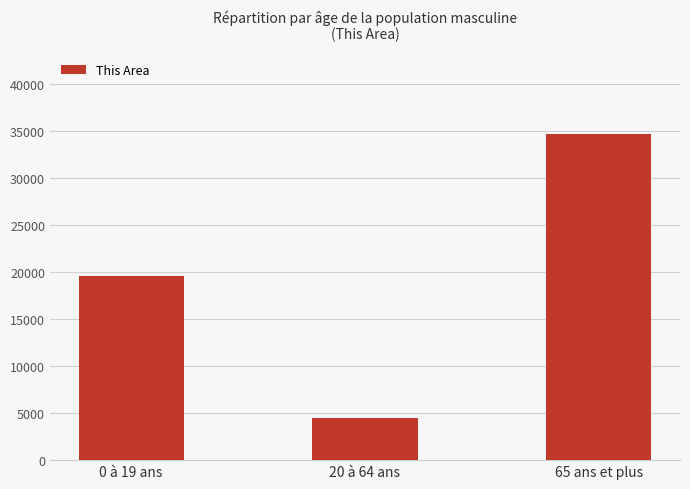

Reading right to left, extract all data points from this chart.

34730	4513	19631